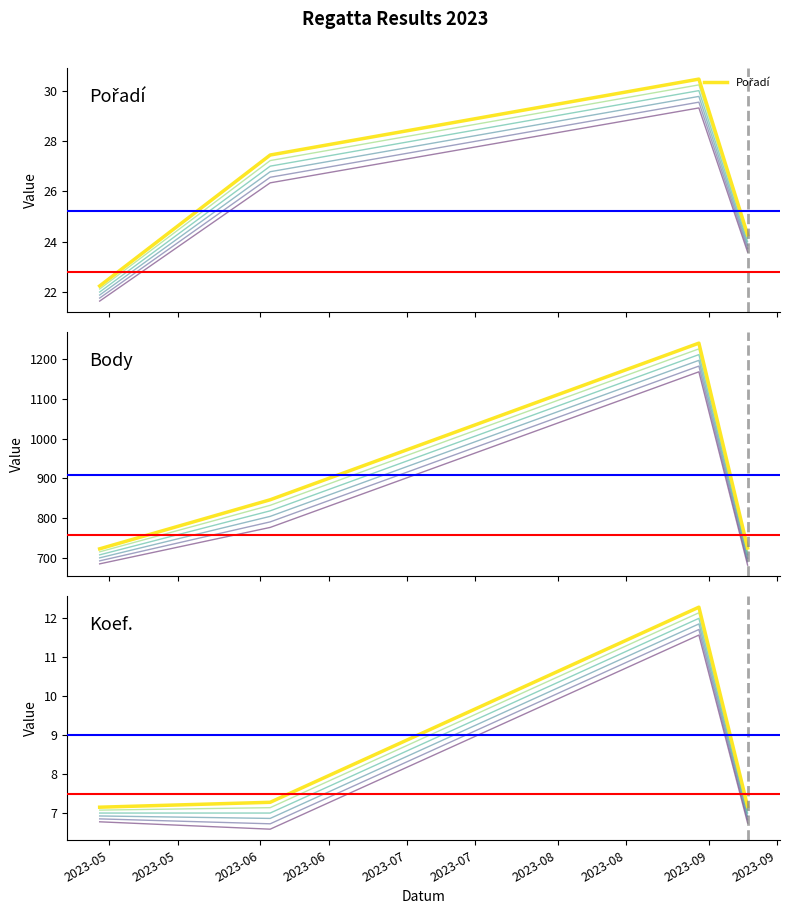

What is the value of the Pořadí point at the 2nd from the left?

22.2